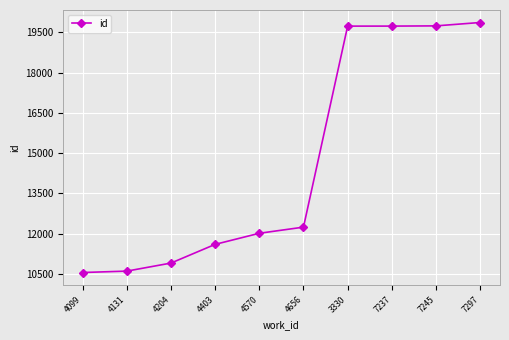

What is the difference between the values at 4099 and 3330?

9182